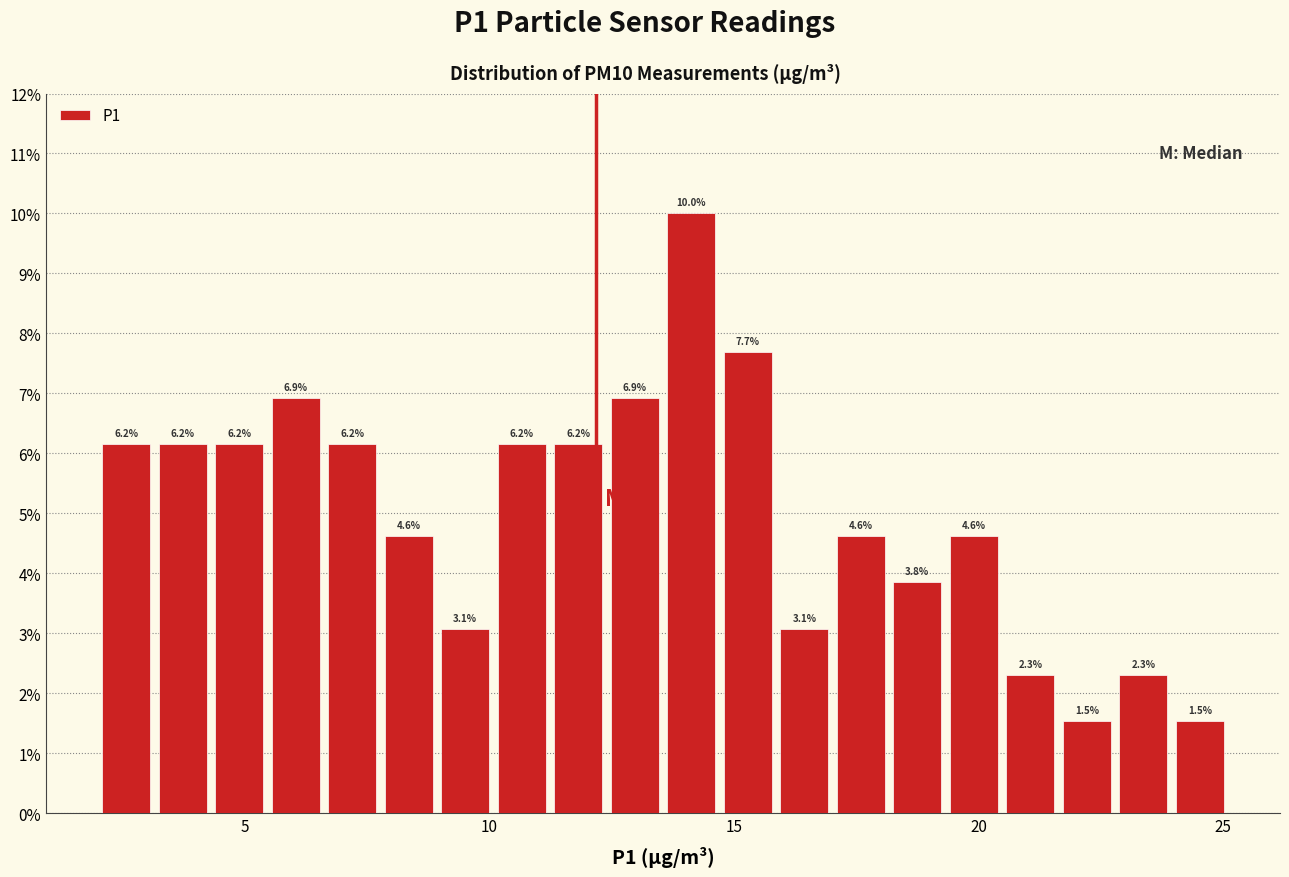

Around what value on the x-axis is the tallest bar? Give the approximate position of its centre, as read against the axis.

14.0